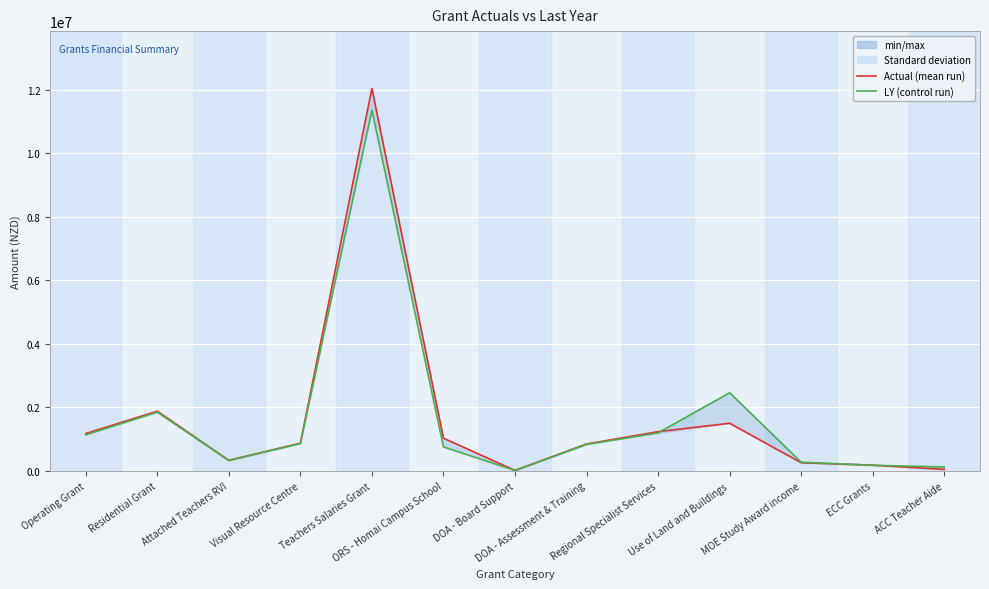

What is the value of the Actual point at the 3rd from the left?

334163.5